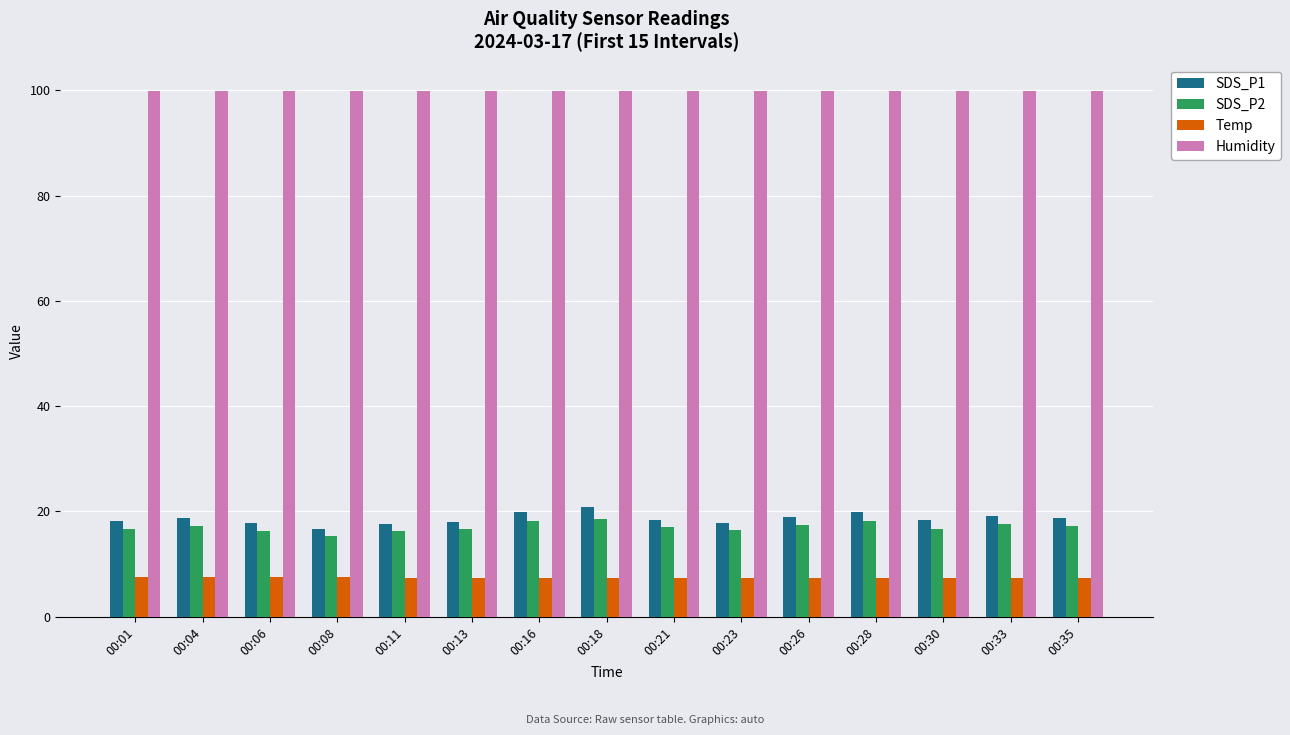

How many groups of bars are there?

15